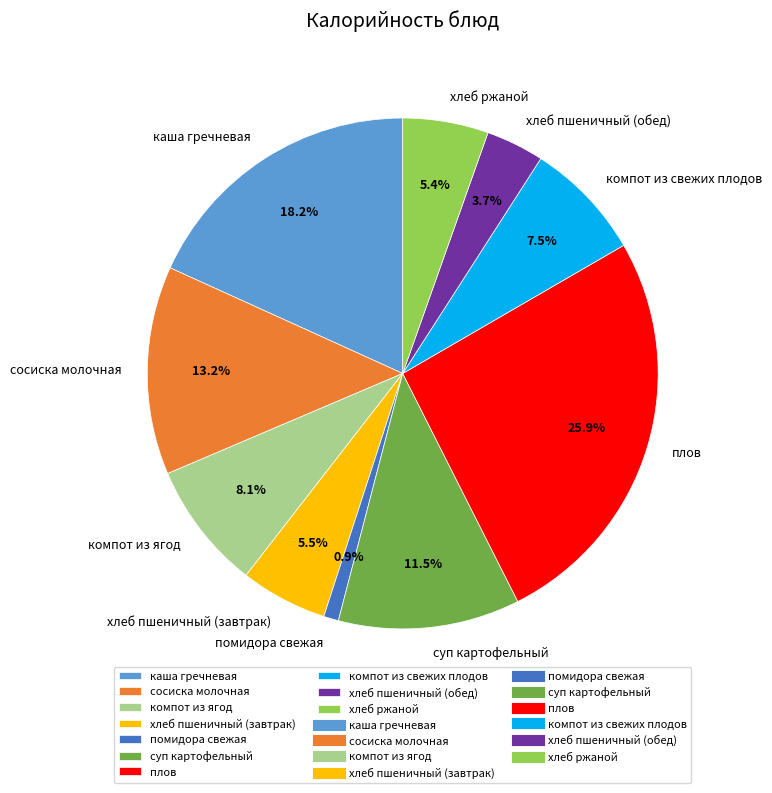

To the nearest percent, what is the difference between the сосиска молочная and помидора свежая slice percentages?

12%